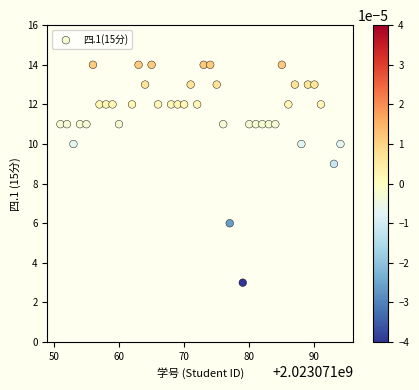

What Y value in the scatter plot is closest to 8?

9